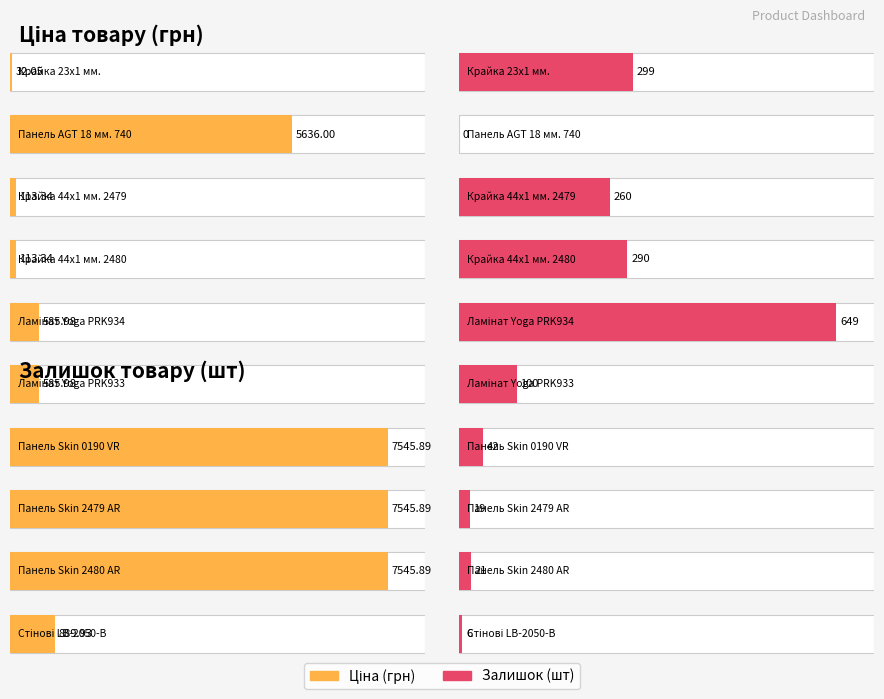

Which series changed the most between Крайка 23x1 мм. and Панель Skin 2480 AR?

Ціна